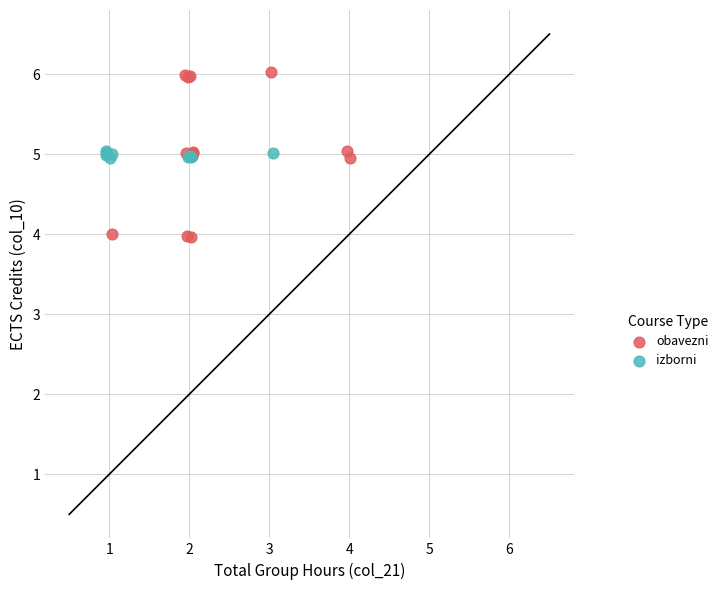

Which series contains the highest Y value?

obavezni